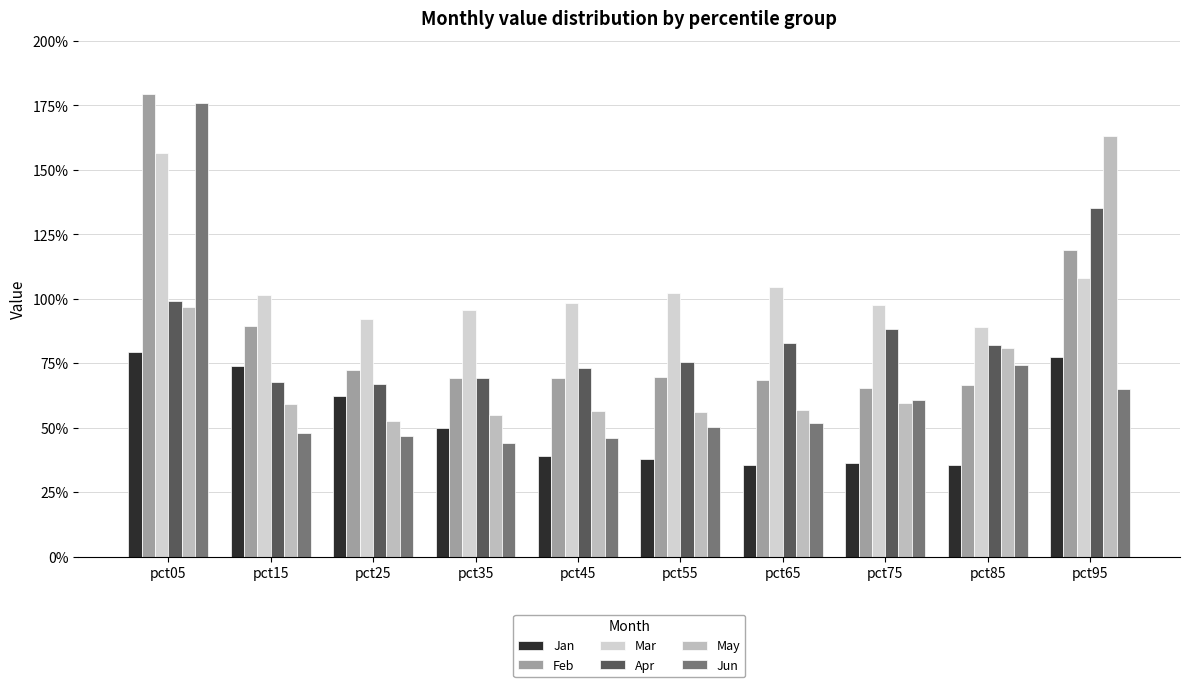

What are all the series names shown in the legend?

Jan, Feb, Mar, Apr, May, Jun